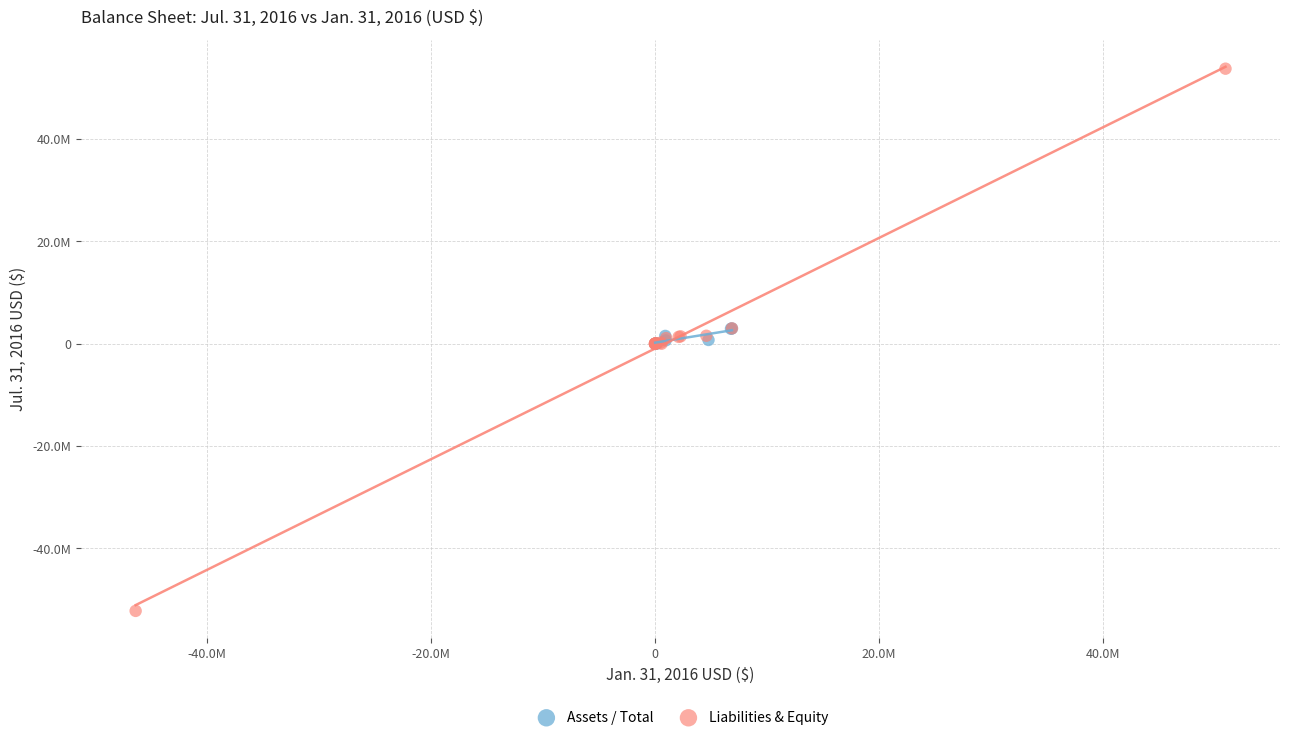

What are all the series names shown in the legend?

Assets / Total, Liabilities & Equity